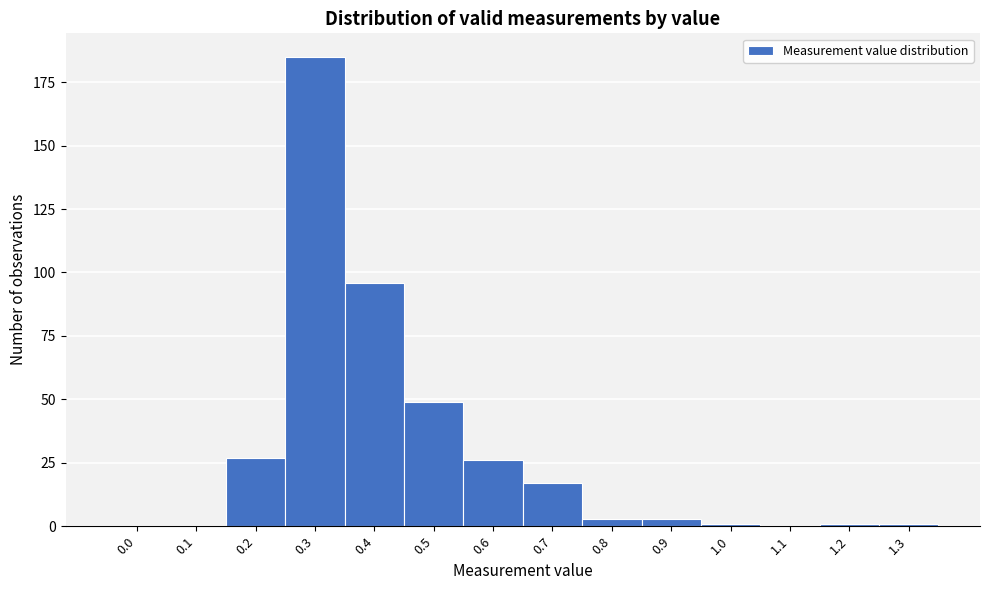

Reading left to right, list all the values displayed in this chart.

0.0=0	0.1=0	0.2=27	0.3=185	0.4=96	0.5=49	0.6=26	0.7=17	0.8=3	0.9=3	1.0=1	1.1=0	1.2=1	1.3=1